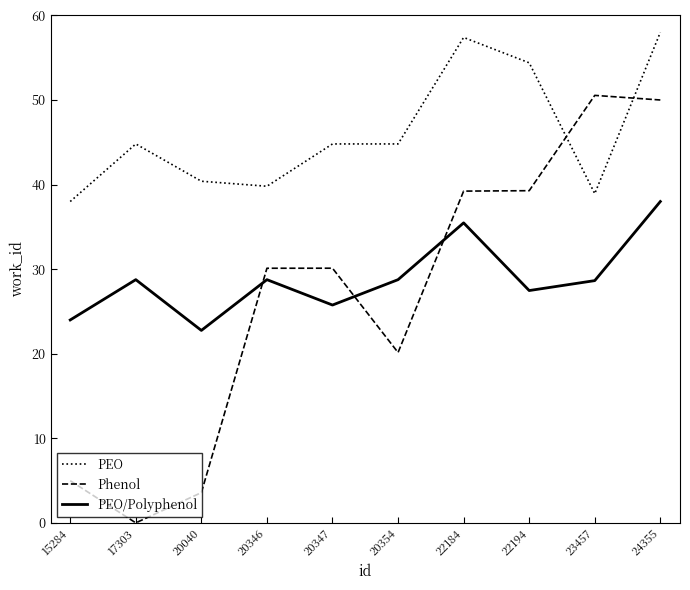

Which series has the largest total across all categories?

PEO